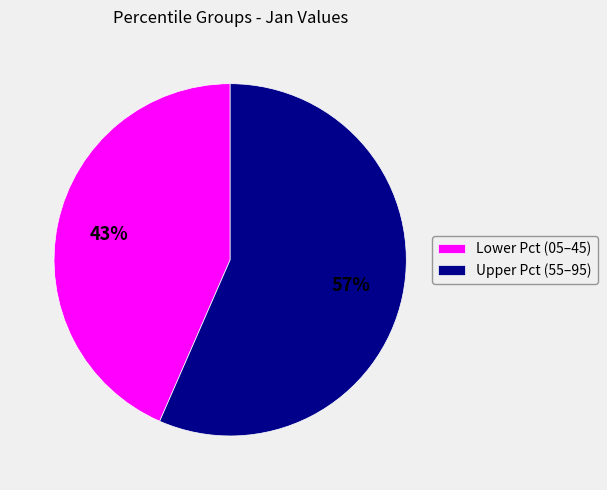

True or false: Upper Pct (55–95) accounts for 69% of the total.

False